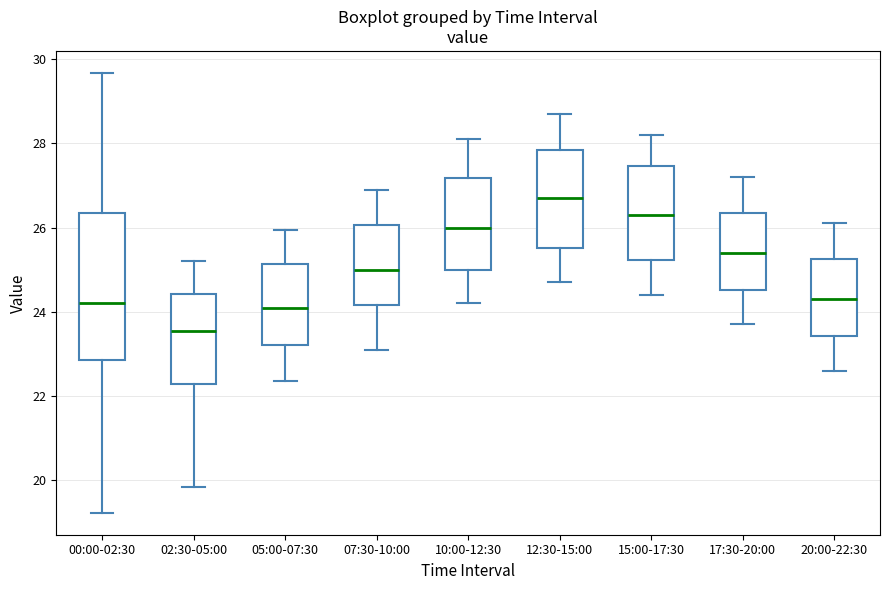

Reading left to right, transcribe this box plot: for each box, give where its median line is, the range the box spans, and where its two whiskers end, as read against the y-axis. The values are not printed on the chart, so give them approximately, as read against the axis.

00:00-02:30: median 24.2, box 22.8 to 26.4, whiskers 19.2 to 29.6
02:30-05:00: median 23.6, box 22.2 to 24.4, whiskers 19.8 to 25.2
05:00-07:30: median 24.2, box 23.2 to 25.2, whiskers 22.4 to 26.0
07:30-10:00: median 25.0, box 24.2 to 26.0, whiskers 23.2 to 27.0
10:00-12:30: median 26.0, box 25.0 to 27.2, whiskers 24.2 to 28.2
12:30-15:00: median 26.8, box 25.6 to 27.8, whiskers 24.8 to 28.8
15:00-17:30: median 26.4, box 25.2 to 27.4, whiskers 24.4 to 28.2
17:30-20:00: median 25.4, box 24.6 to 26.4, whiskers 23.8 to 27.2
20:00-22:30: median 24.4, box 23.4 to 25.2, whiskers 22.6 to 26.2